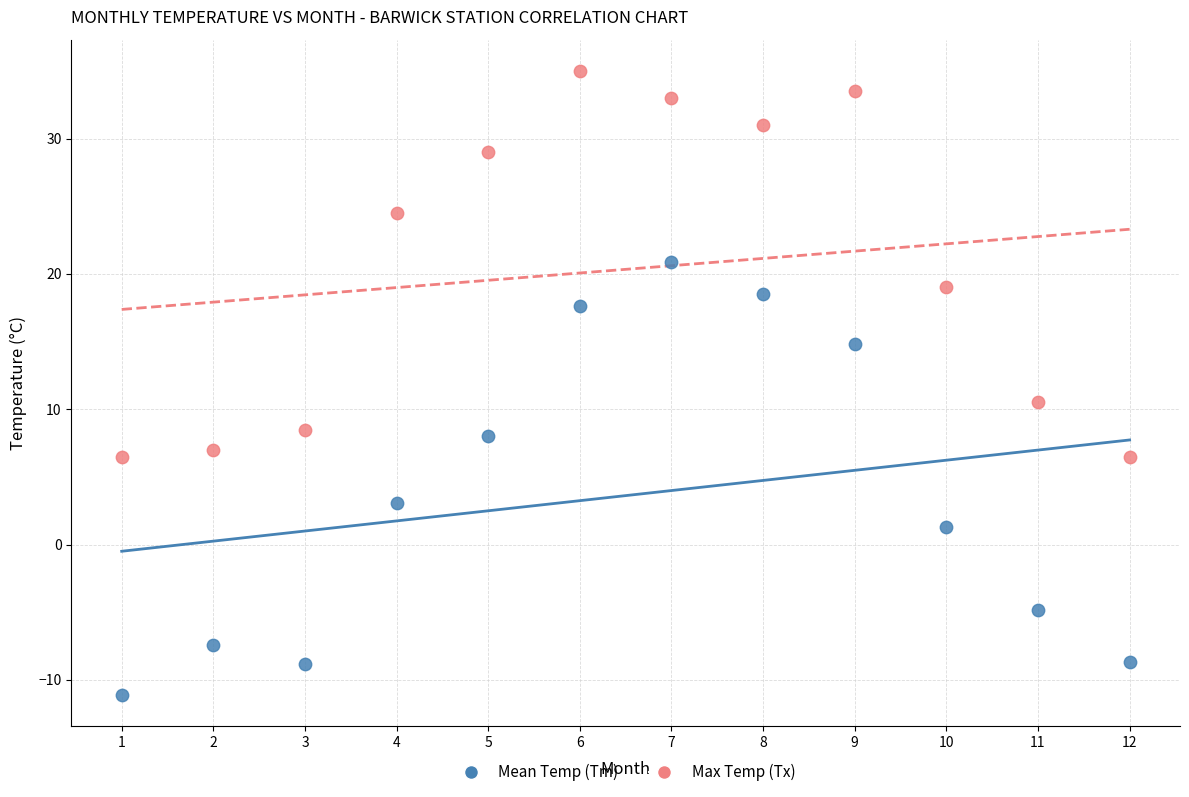

Across all data points, what is the range of X values (max minus min)?

11.0